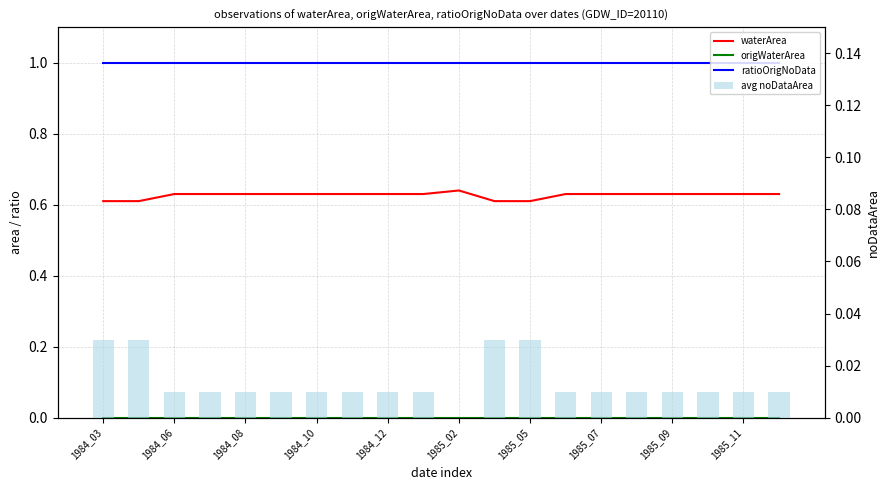

Rank the series by their maximum value, from highest to lowest.

ratioOrigNoData, waterArea, avg noDataArea, origWaterArea